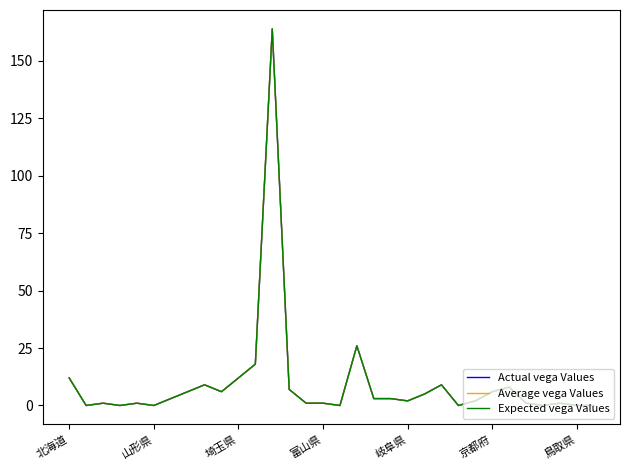

Is this an area chart (filled region under the line)?

No